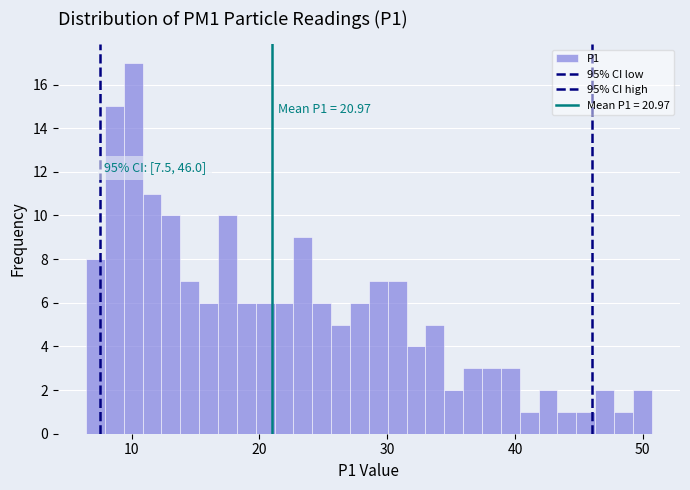

Around what value on the x-axis is the tallest bar? Give the approximate position of its centre, as read against the axis.

10